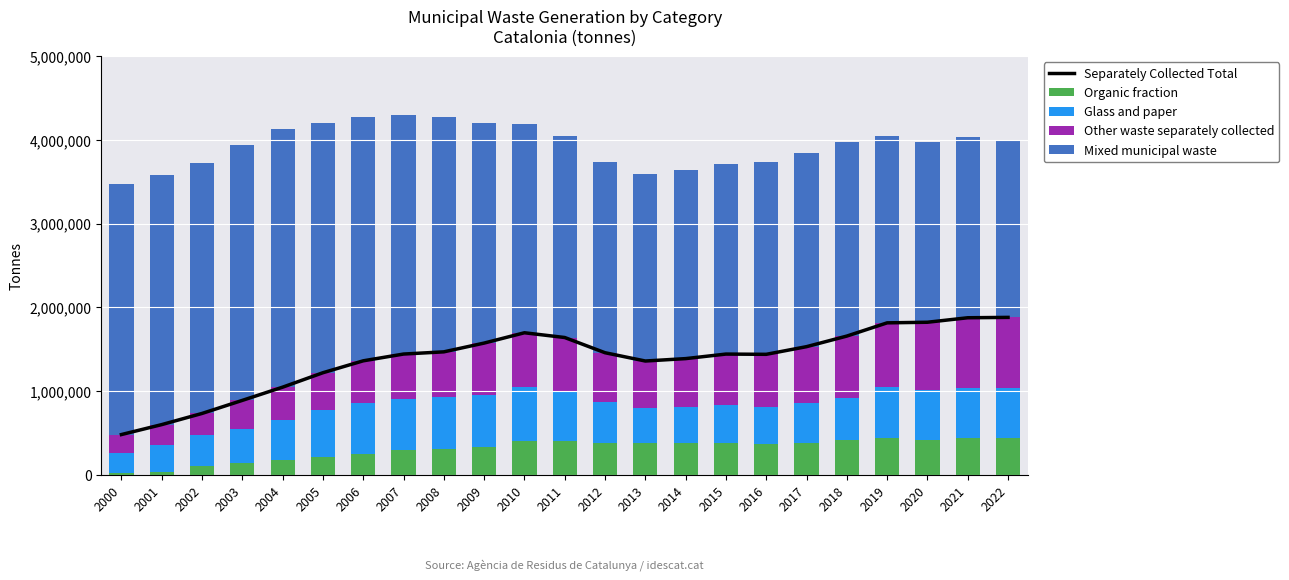

What is the lowest value of the Glass and paper series?

231508